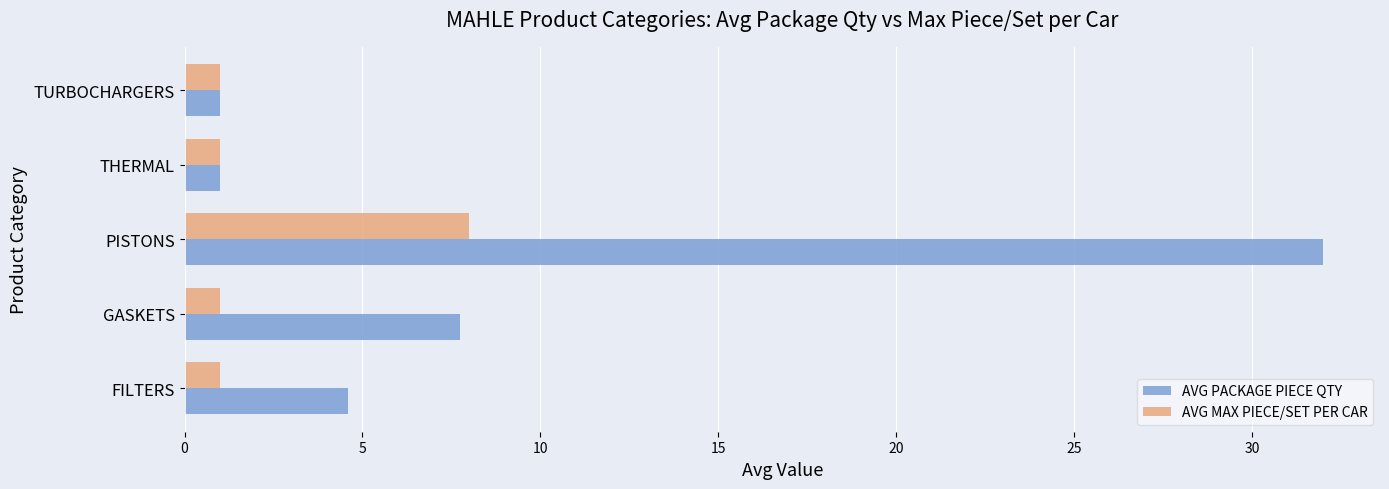

Which series has the widest spread of values?

AVG PACKAGE PIECE QTY